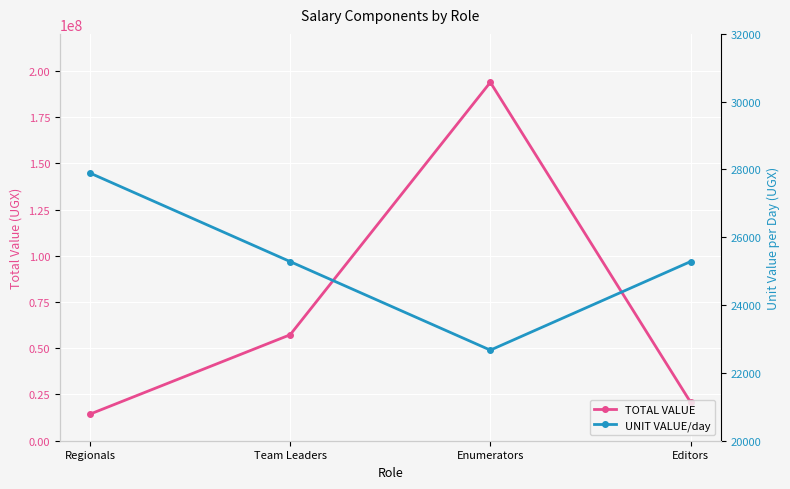

What is the average value of the UNIT VALUE/day series?

25284